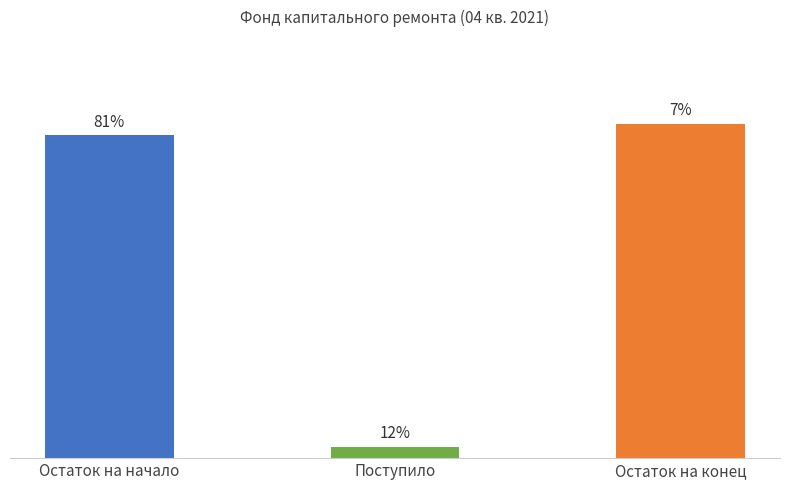

Rank the categories by value from highest to lowest.

Остаток на конец, Остаток на начало, Поступило